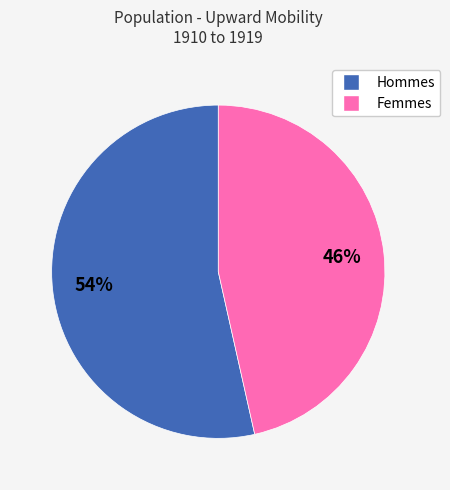

Is there any slice that represents more than half of the pie?

Yes